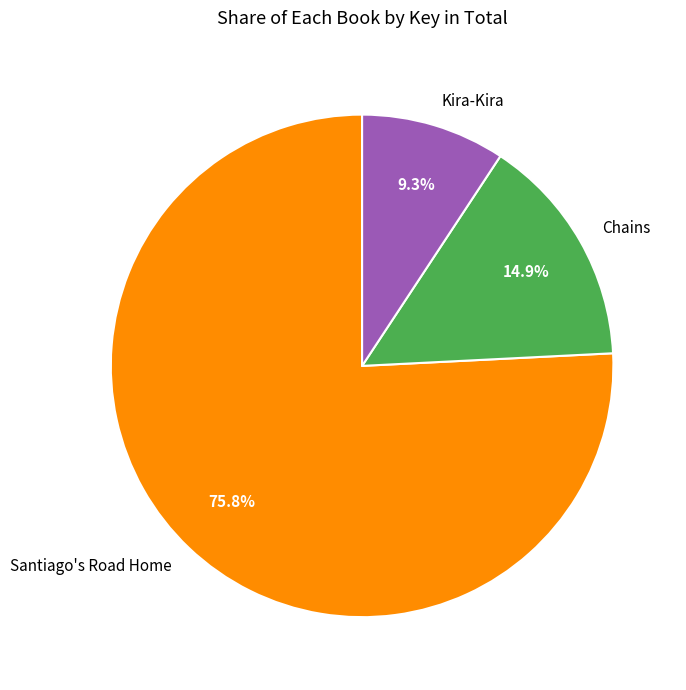

Is it true that Santiago's Road Home is 76% of the pie?

True